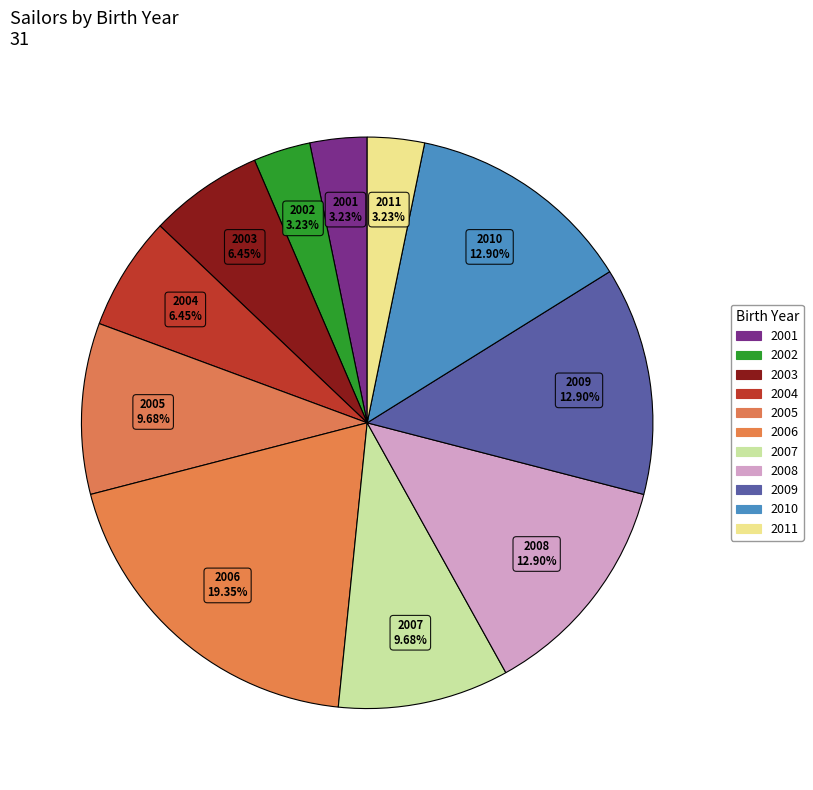

Which has a higher value, 2004 or 2006?

2006